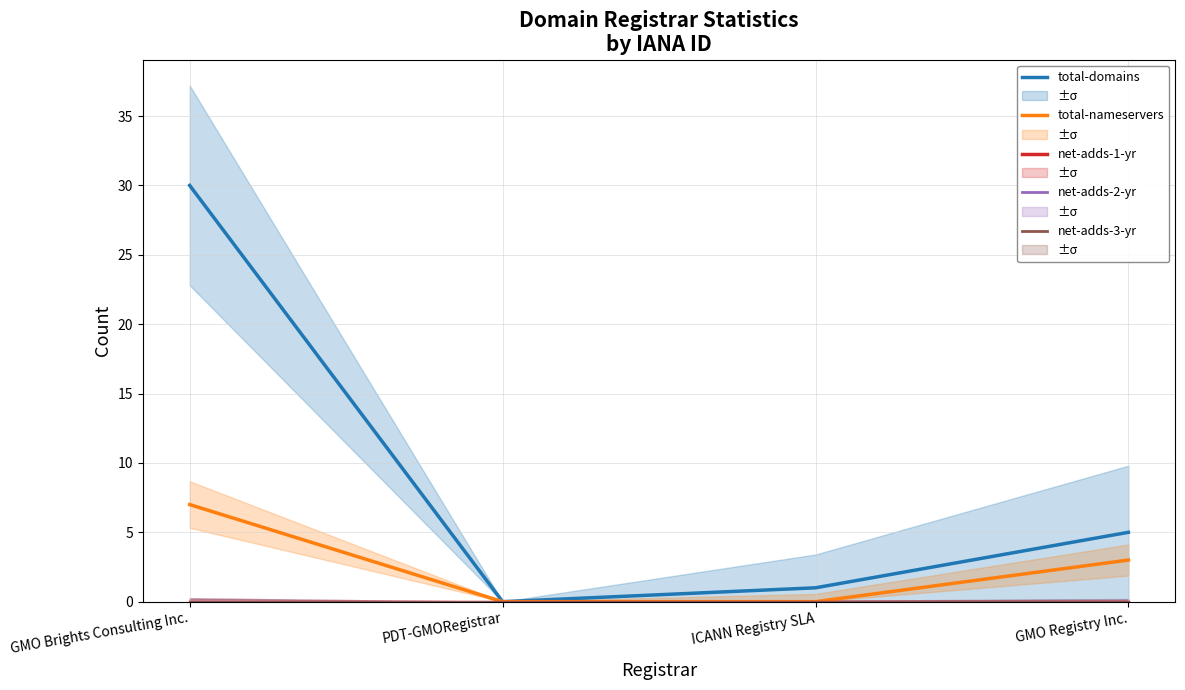

At which category is the sum across all series the highest?

GMO Brights Consulting Inc.